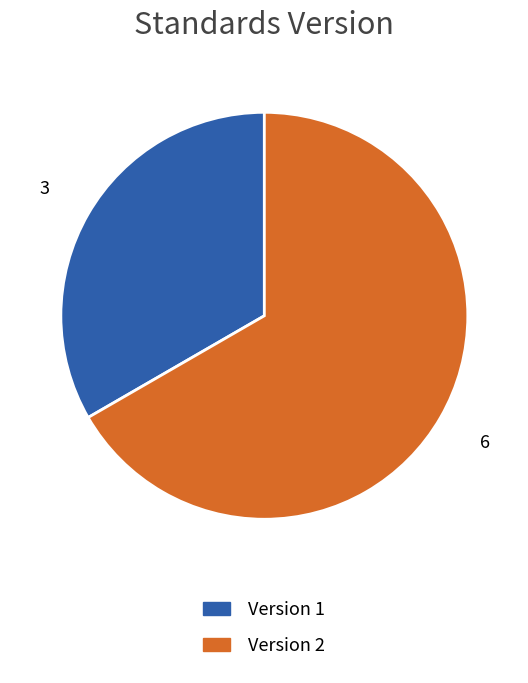

Does any single category account for the majority?

Yes